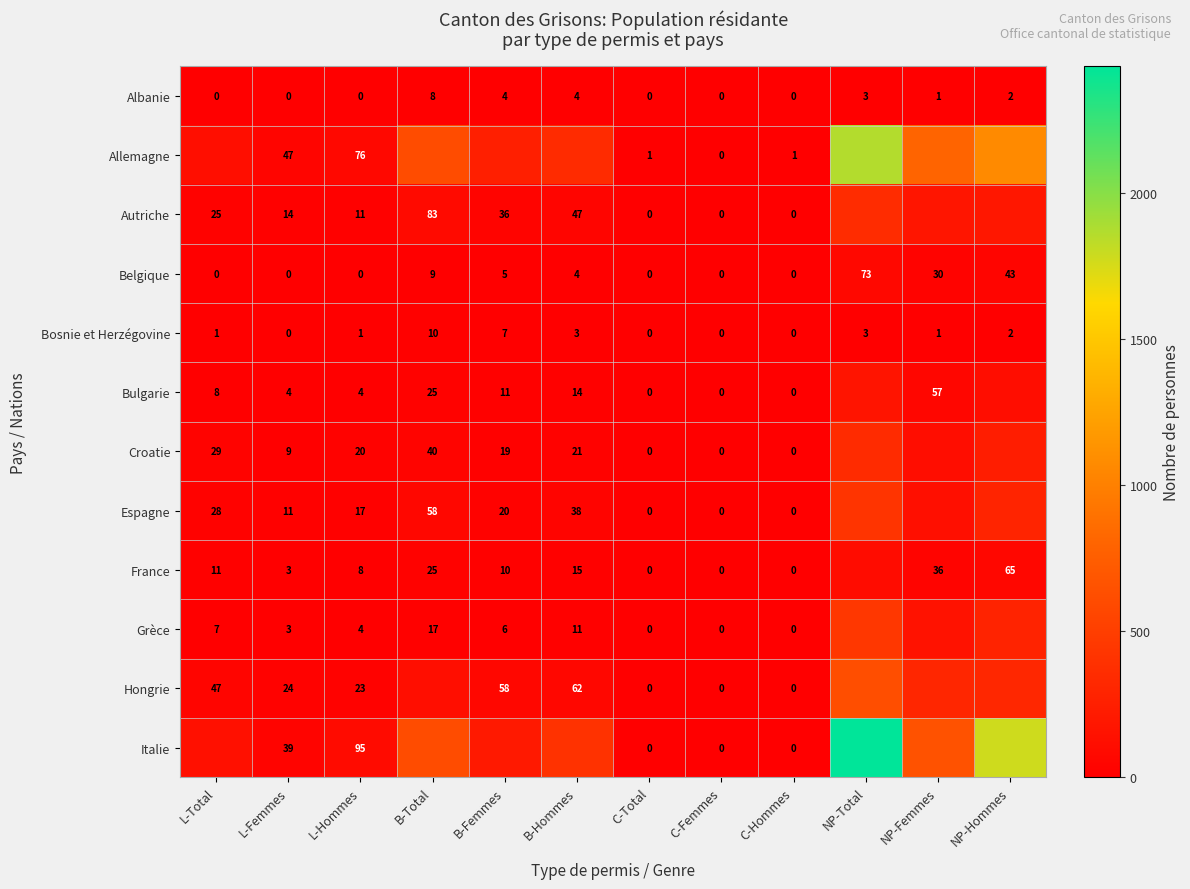

What is the sum of the France values at C-Hommes and B-Hommes?

15